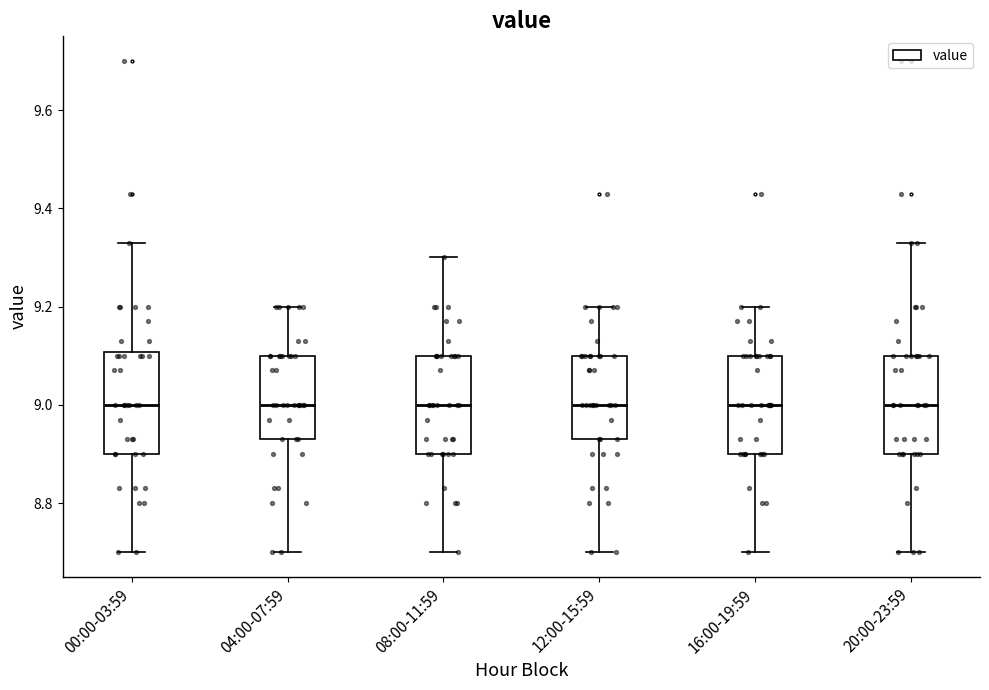

Reading left to right, read every box against the y-axis: the position of its median line, the range the box covers, and the ends of its whiskers. The values are not printed on the chart, so give them approximately, as read against the axis.

00:00-03:59: median 9.00, box 8.90 to 9.10, whiskers 8.70 to 9.34
04:00-07:59: median 9.00, box 8.94 to 9.10, whiskers 8.70 to 9.20
08:00-11:59: median 9.00, box 8.90 to 9.10, whiskers 8.70 to 9.30
12:00-15:59: median 9.00, box 8.94 to 9.10, whiskers 8.70 to 9.20
16:00-19:59: median 9.00, box 8.90 to 9.10, whiskers 8.70 to 9.20
20:00-23:59: median 9.00, box 8.90 to 9.10, whiskers 8.70 to 9.34